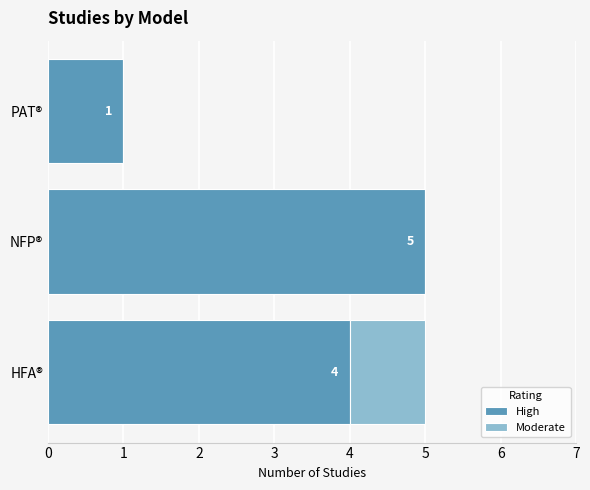

What is the total value across all series at NFP®?

5